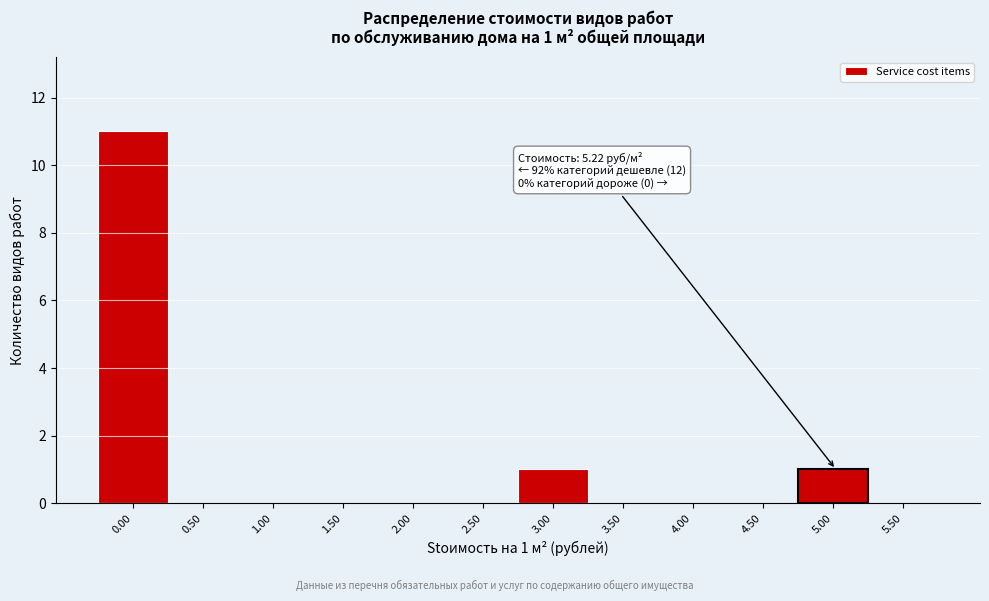

Reading left to right, what are all the values shown in this chart?

0.00=11	0.50=0	1.00=0	1.50=0	2.00=0	2.50=0	3.00=1	3.50=0	4.00=0	4.50=0	5.00=1	5.50=0